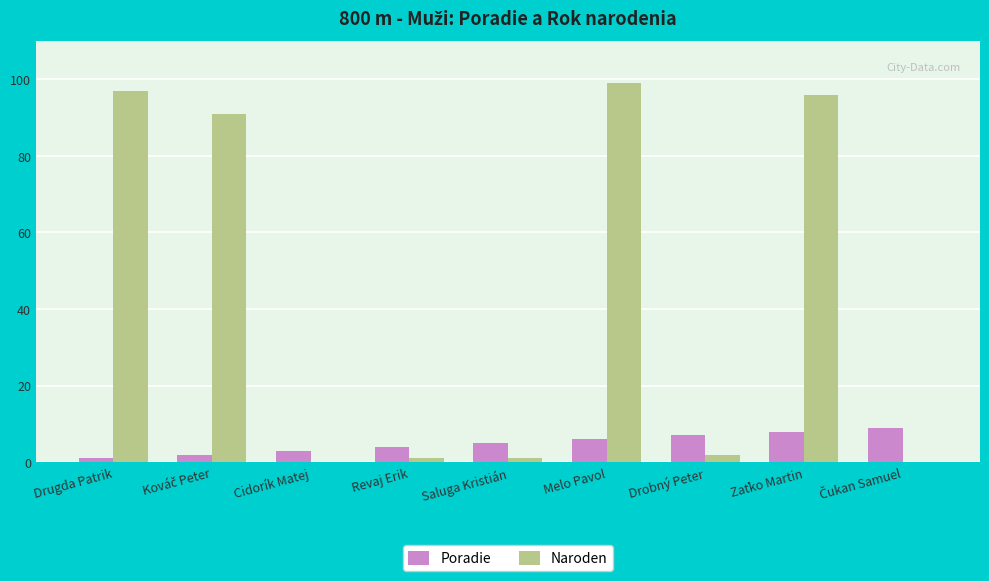

Which series has the largest total across all categories?

Naroden